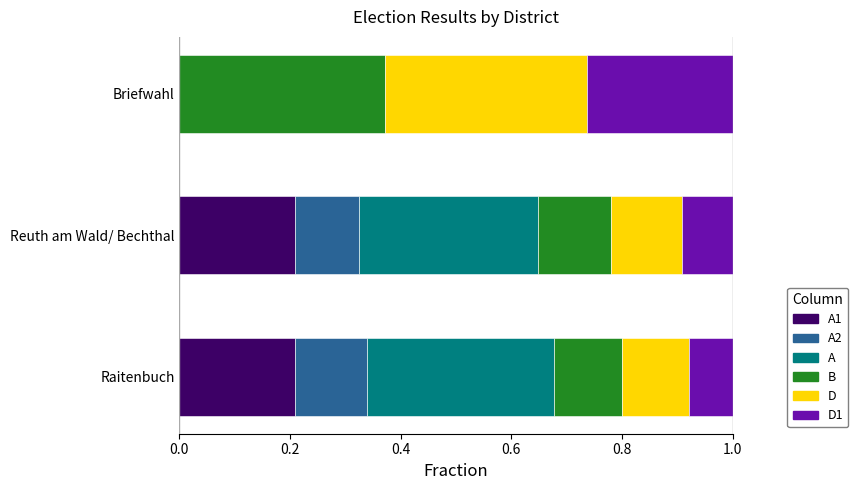

What is the total value across all series at Reuth am Wald/ Bechthal?

1.0